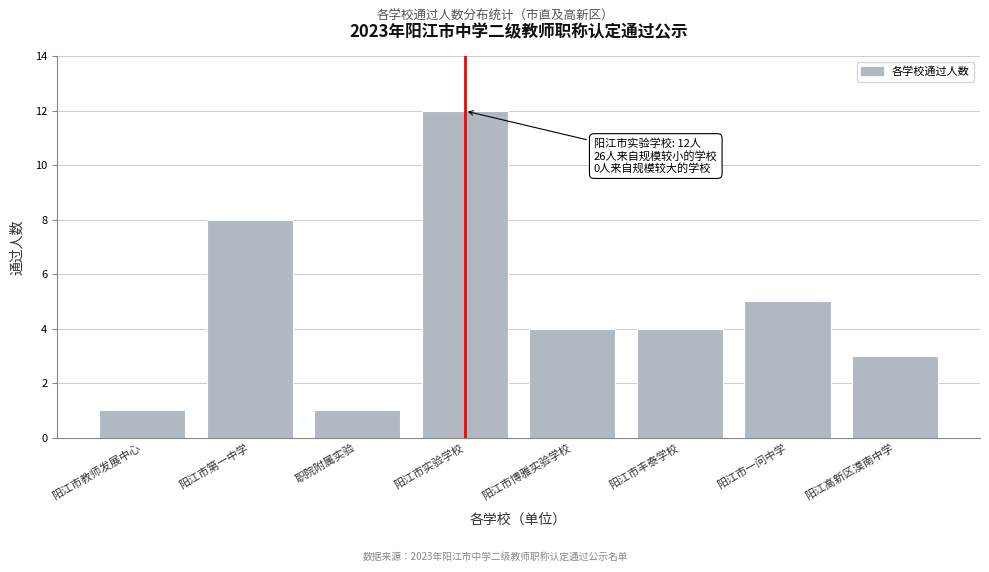

Reading left to right, extract all data points from this chart.

1	8	1	12	4	4	5	3